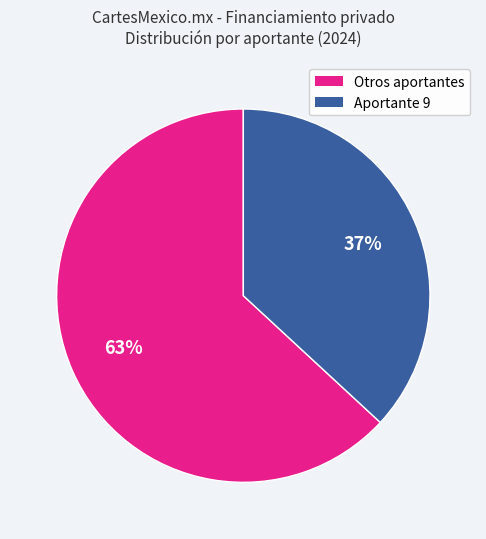

Do Aportante 9 and Otros aportantes together represent more than half of the pie?

Yes